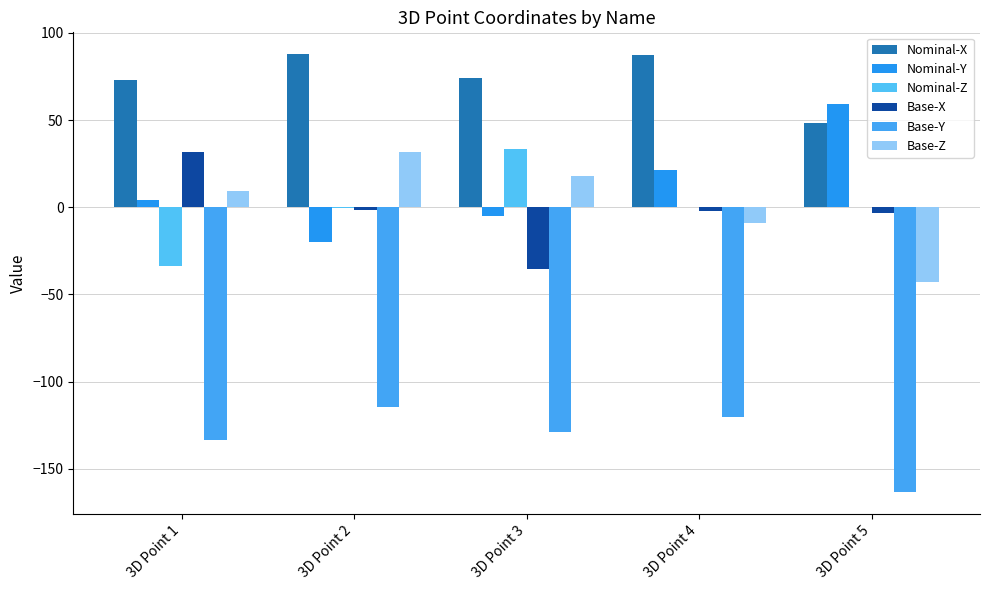

Reading left to right, list all the values displayed in this chart.

Nominal-X: 72.8	87.7	73.9	87.1	48.0
Nominal-Y: 4.3	-20.2	-5.0	21.3	59.3
Nominal-Z: -33.9	-0.2	33.3	0.1	0.4
Base-X: 31.5	-1.7	-35.6	-1.9	-3.5
Base-Y: -133.5	-114.8	-129.1	-120.1	-163.2
Base-Z: 9.3	31.8	18.2	-9.2	-42.6